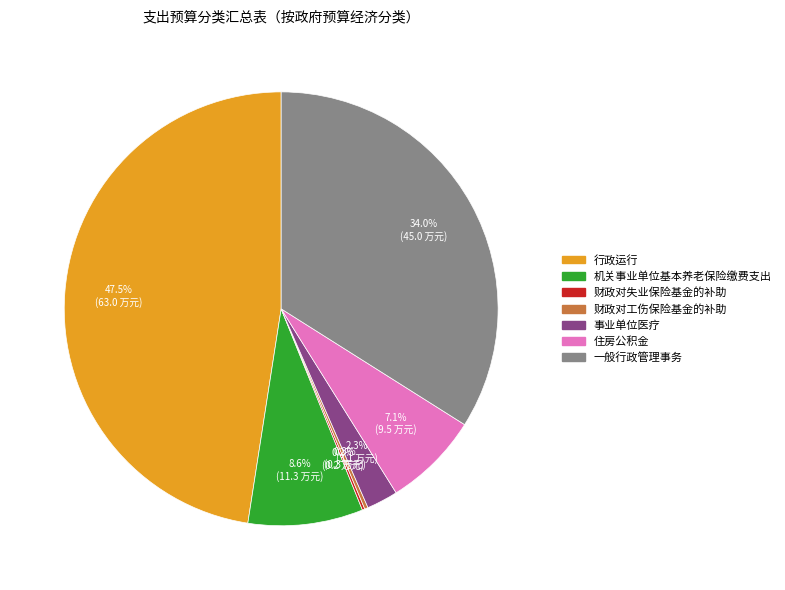

What is the largest slice in the pie chart?

行政运行